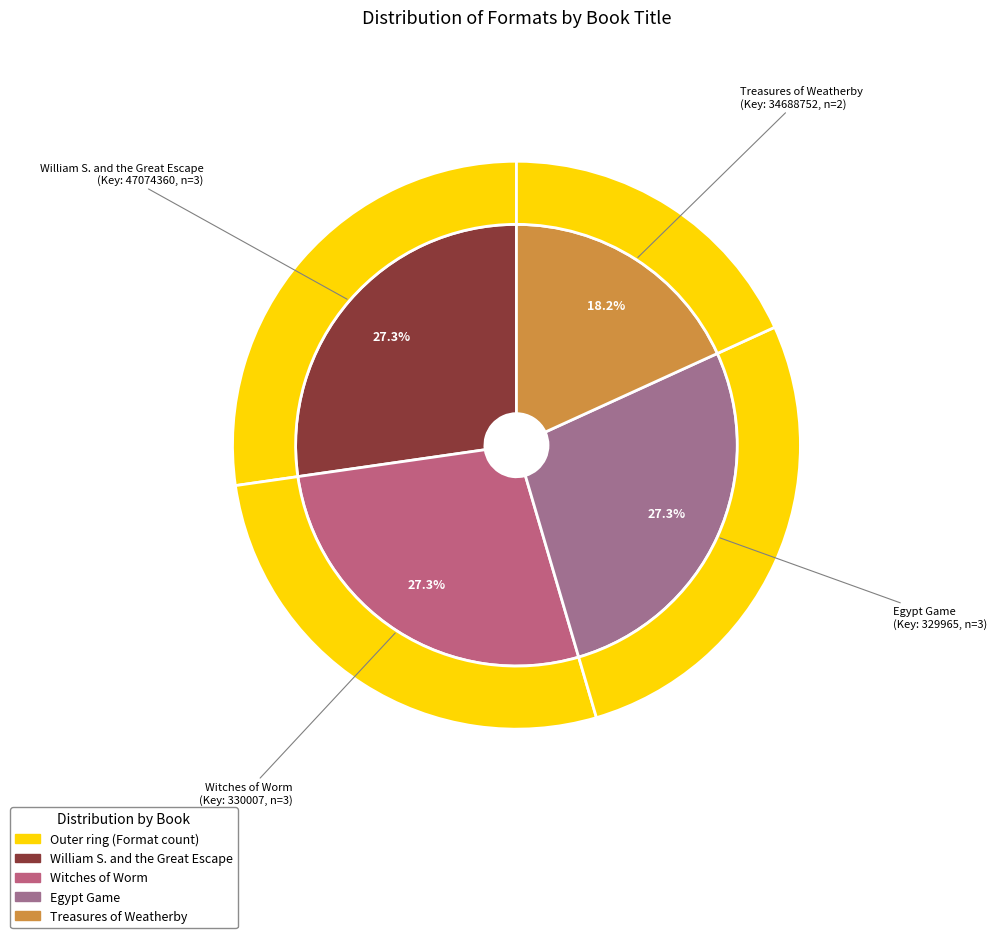

Rank the categories by value from highest to lowest.

William S. and the Great Escape, Witches of Worm, Egypt Game, Treasures of Weatherby